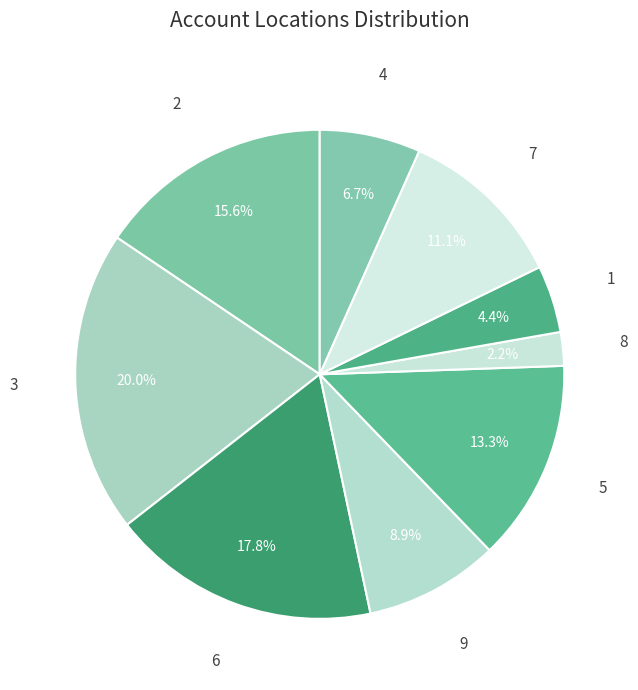

How much of the chart is everything except 7?

88.9%